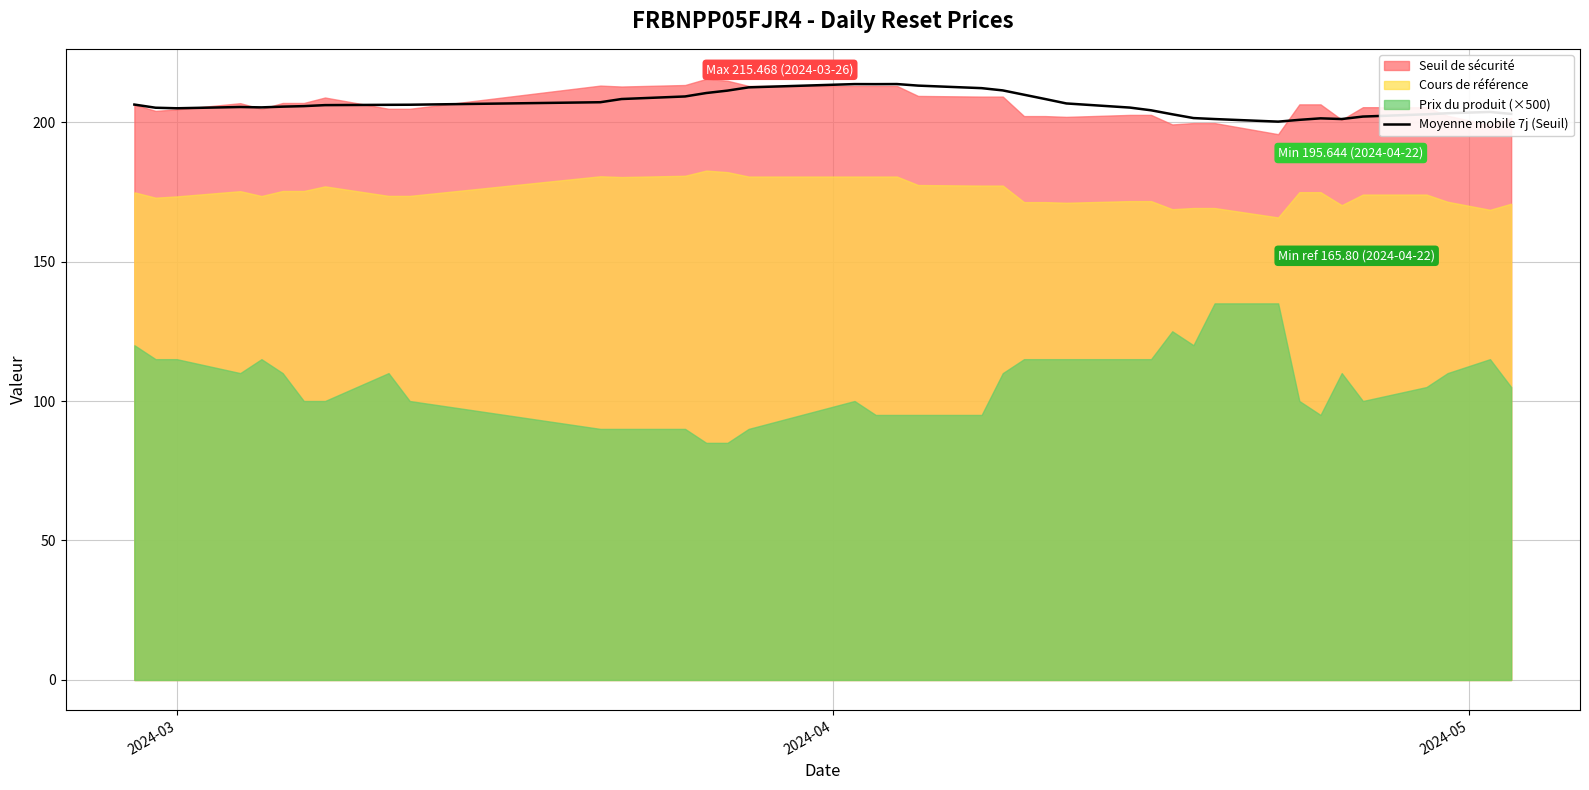

Reading left to right, list all the values displayed in this chart.

206.3	205.1	204.9	205.4	205.3	205.5	205.7	206.1	206.2	206.2	207.1	208.2	209.2	210.4	211.3	212.4	213.6	213.6	213.6	213.1	212.2	211.3	209.8	208.2	206.7	205.2	204.2	202.8	201.4	201.1	200.1	200.8	201.3	201.1	202.0	202.8	203.2	203.6	202.9